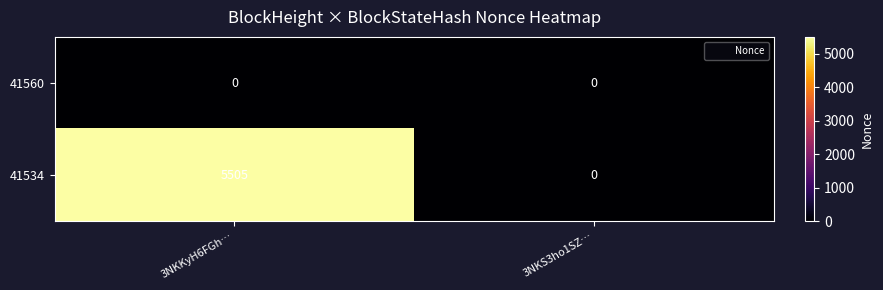

What is the sum of all 41534 values?

5505